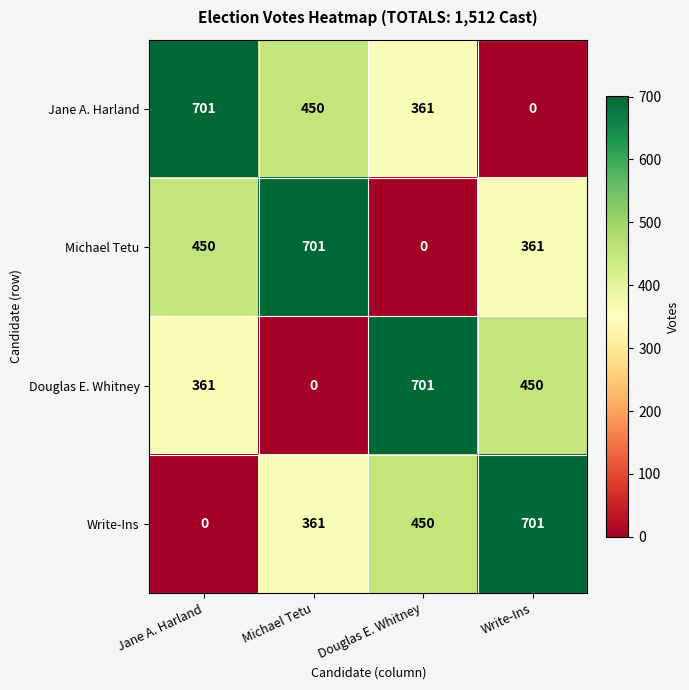

What is the maximum value shown in the chart?

701